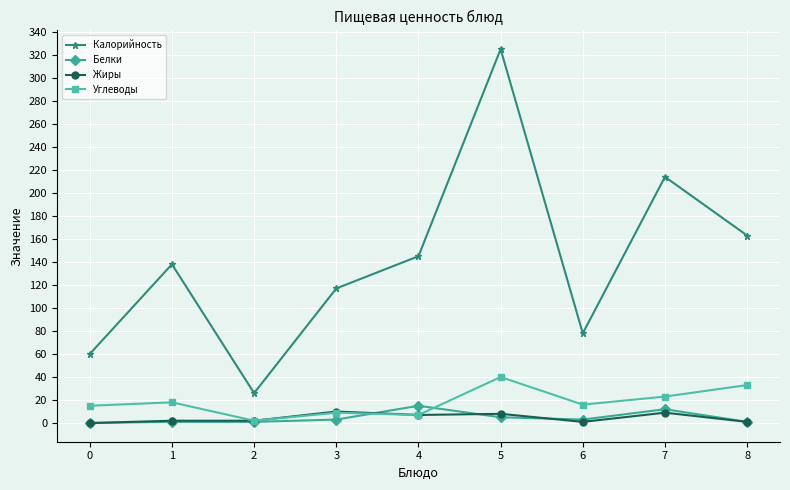

What is the highest value of the Белки series?

15